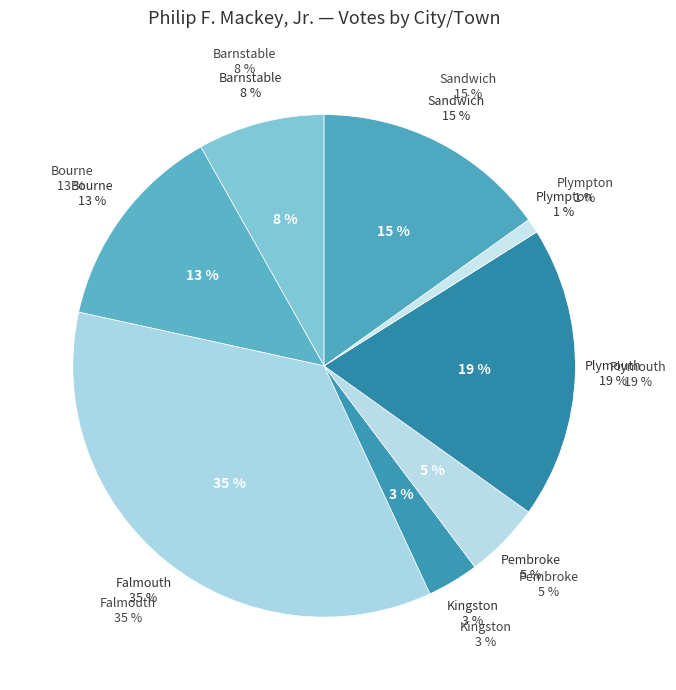

To the nearest percent, what is the average slice percentage?

12%